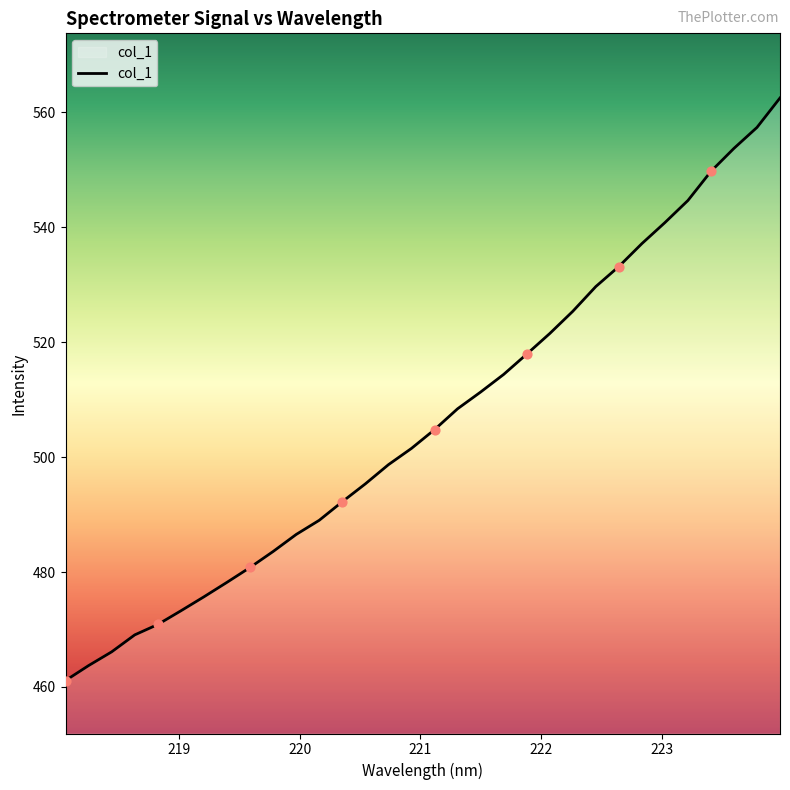

What is the maximum value shown in the chart?

562.5